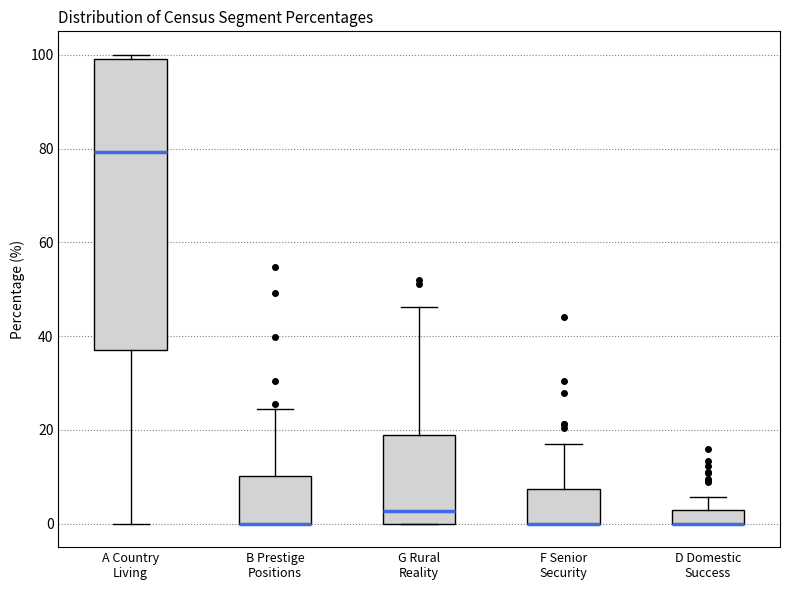

Which box is the tallest, from its lower edge to its upper edge?

A Country Living